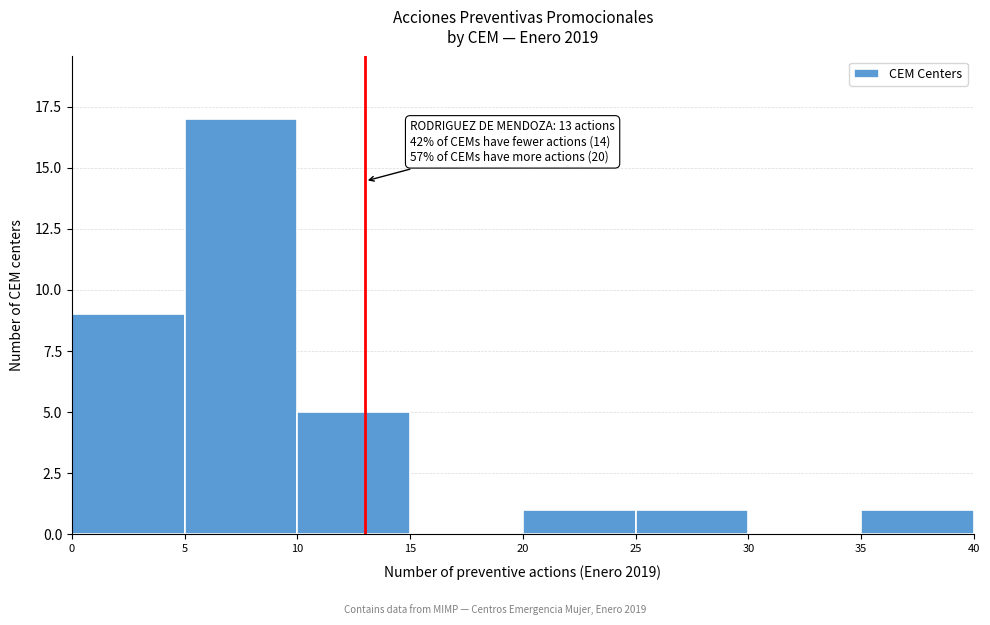

Which range on the x-axis has the tallest bar?

5 to 10